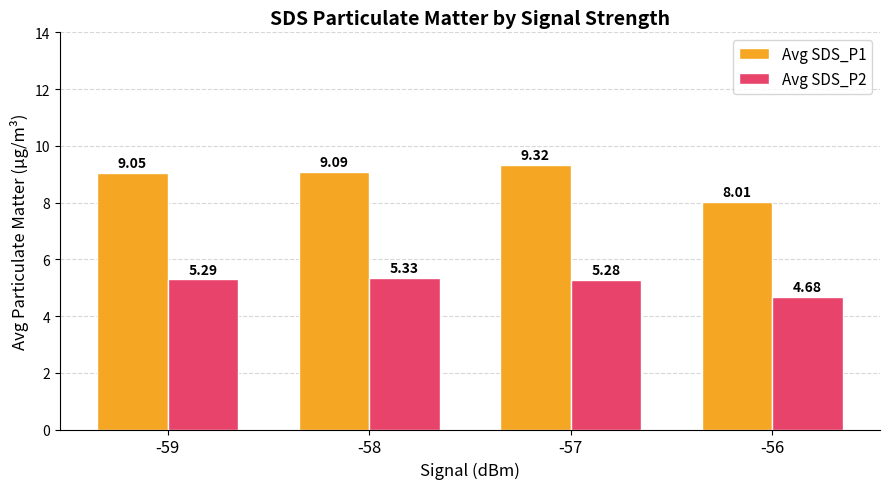

How many categories are shown in the chart?

4